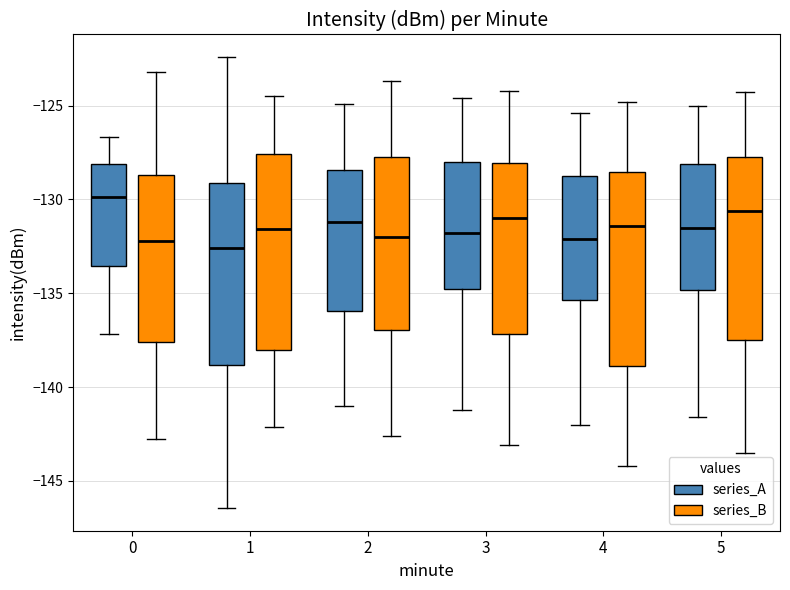

Reading left to right, transcribe this box plot: for each box, give where its median line is, the range the box spans, and where its two whiskers end, as read against the y-axis. The values are not printed on the chart, so give them approximately, as read against the axis.

0 (series_A): median -130.0, box -133.5 to -128.0, whiskers -137.0 to -126.5
0 (series_B): median -132.0, box -137.5 to -128.5, whiskers -143.0 to -123.0
1 (series_A): median -132.5, box -139.0 to -129.0, whiskers -146.5 to -122.5
1 (series_B): median -131.5, box -138.0 to -127.5, whiskers -142.0 to -124.5
2 (series_A): median -131.0, box -136.0 to -128.5, whiskers -141.0 to -125.0
2 (series_B): median -132.0, box -137.0 to -127.5, whiskers -142.5 to -123.5
3 (series_A): median -132.0, box -135.0 to -128.0, whiskers -141.0 to -124.5
3 (series_B): median -131.0, box -137.0 to -128.0, whiskers -143.0 to -124.0
4 (series_A): median -132.0, box -135.5 to -128.5, whiskers -142.0 to -125.5
4 (series_B): median -131.5, box -139.0 to -128.5, whiskers -144.0 to -125.0
5 (series_A): median -131.5, box -135.0 to -128.0, whiskers -141.5 to -125.0
5 (series_B): median -130.5, box -137.5 to -127.5, whiskers -143.5 to -124.5